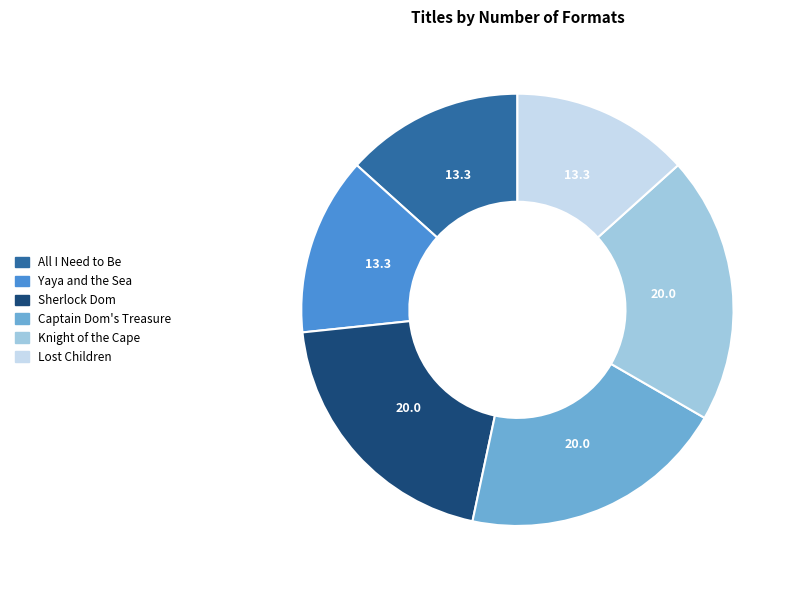

Is it true that Yaya and the Sea is 1% of the pie?

False